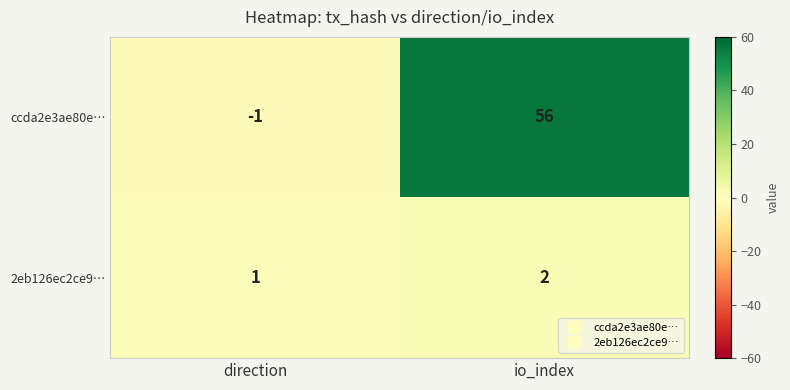

Count the number of categories in the chart.

2